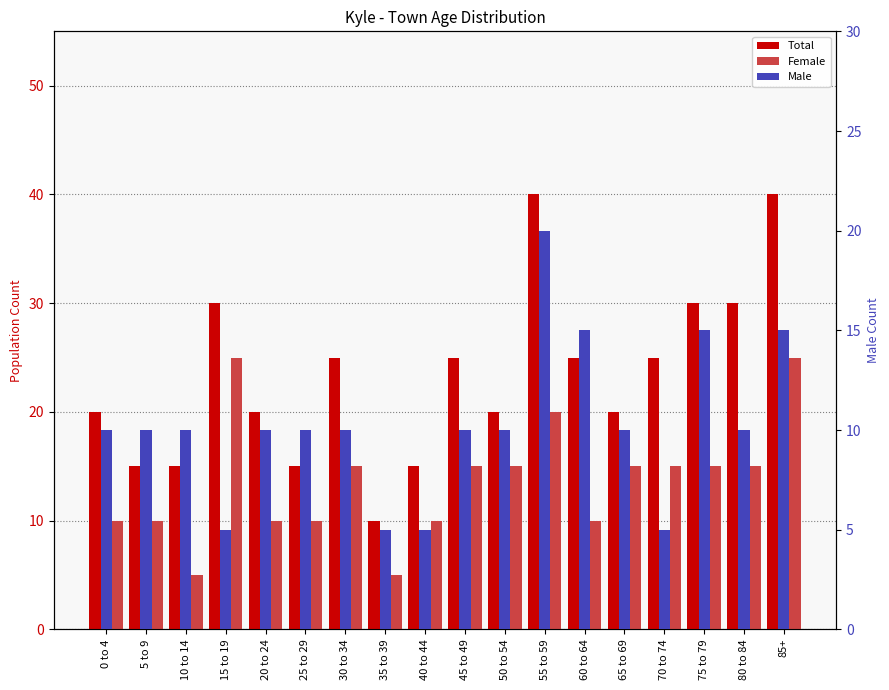

At which label is Female closest to 15?

30 to 34